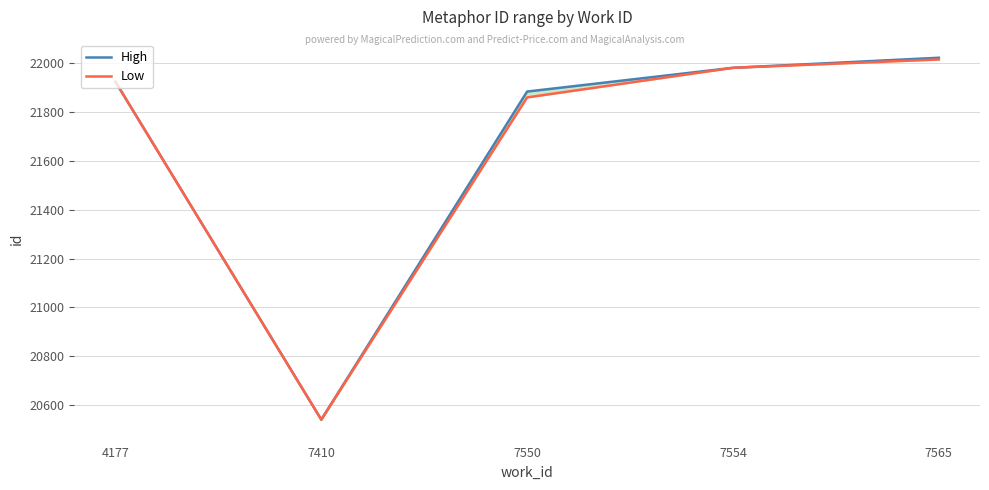

How many series are shown in this chart?

2